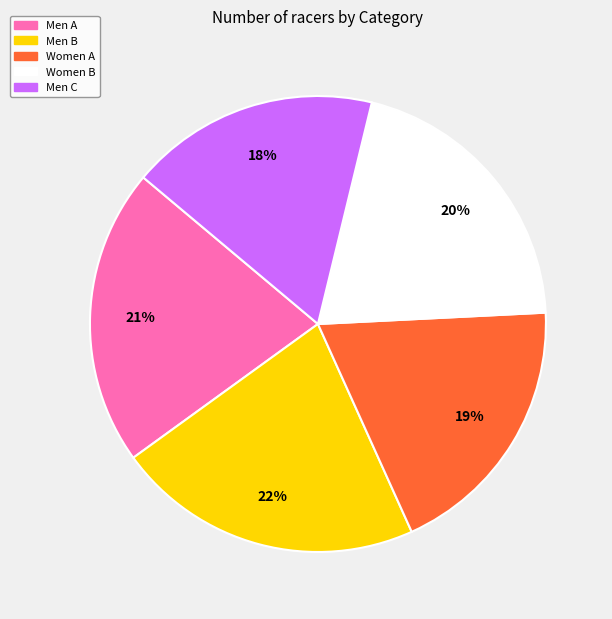

Is there any slice that represents more than half of the pie?

No